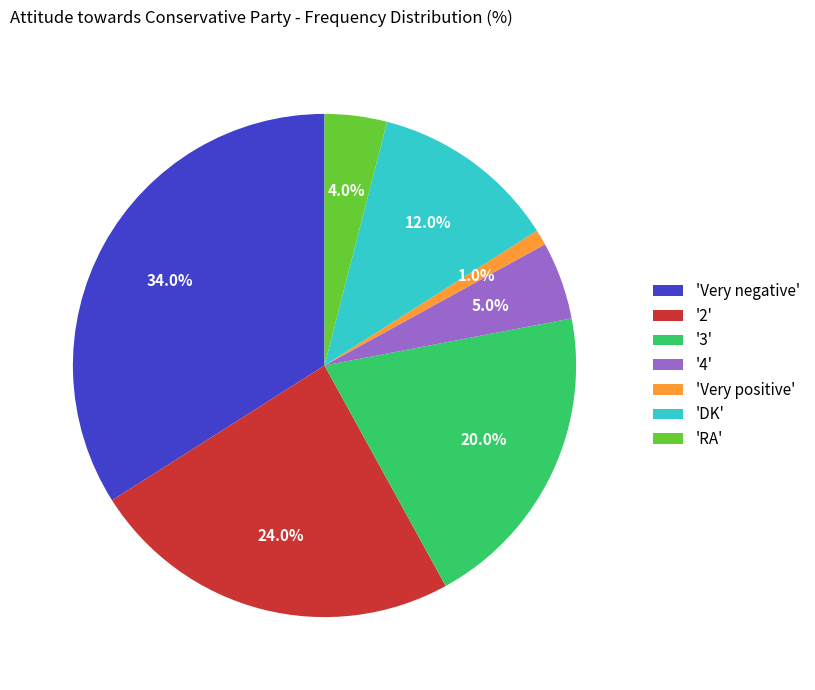

What portion of the pie excludes '4'?

95.0%